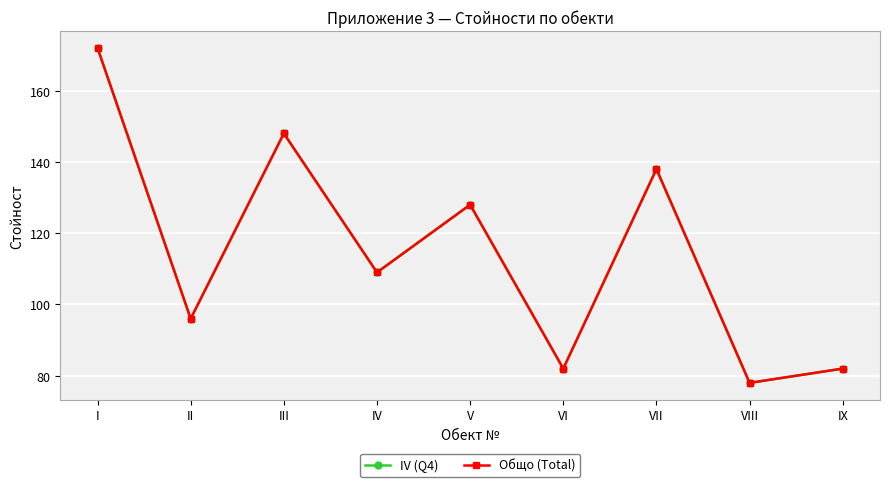

Does the chart have visible grid lines?

Yes